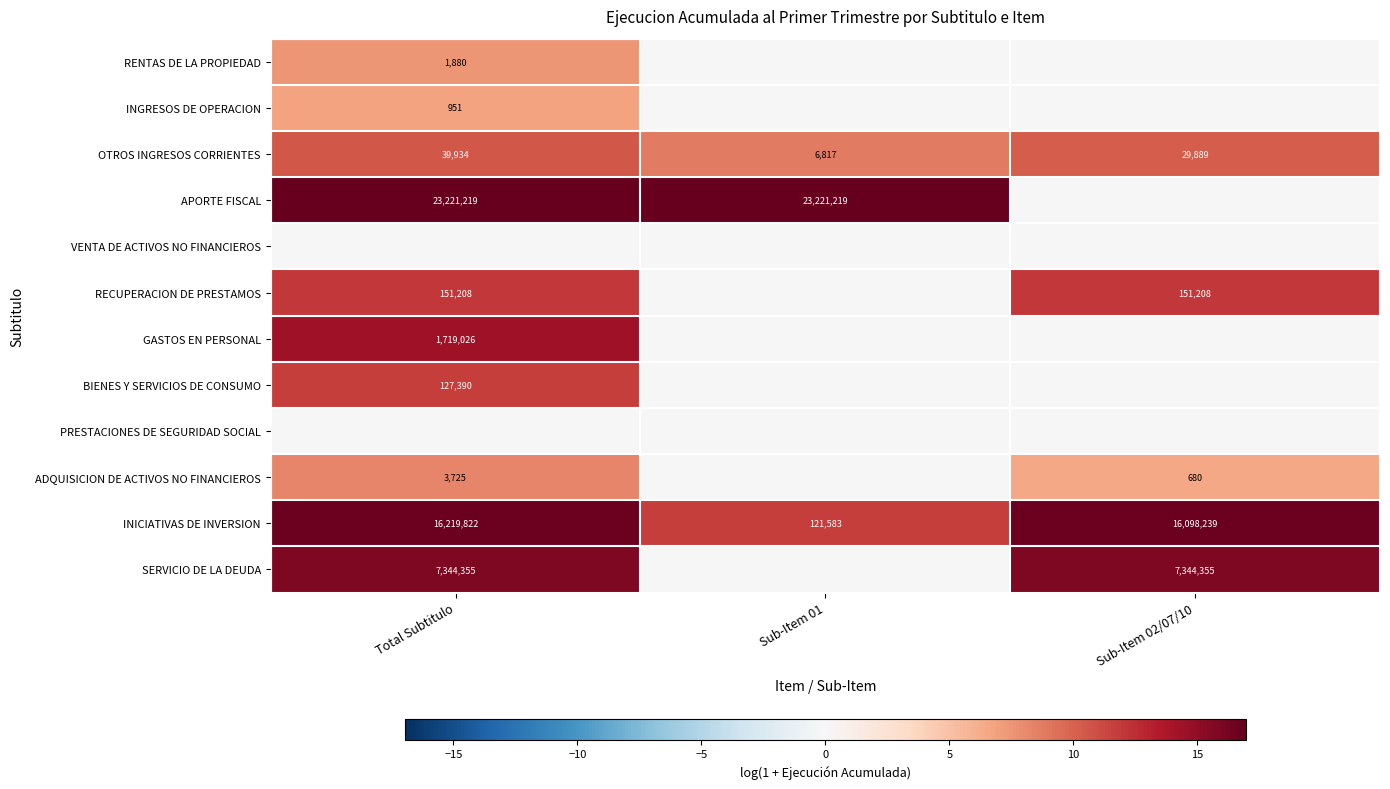

List the labels in order of OTROS INGRESOS CORRIENTES value, largest first.

Total Subtitulo, Sub-Item 02/07/10, Sub-Item 01